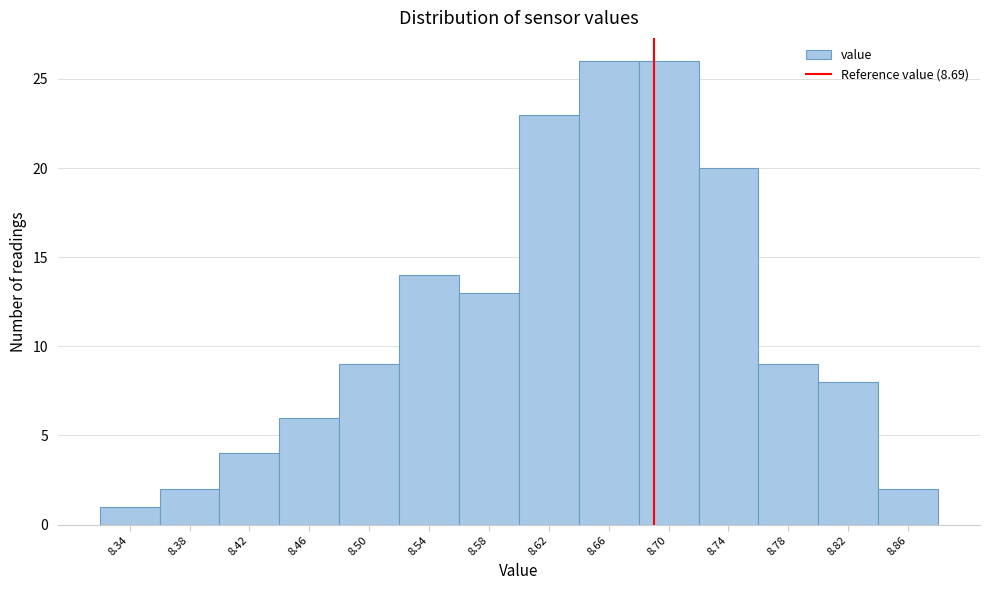

What is the height of the bar covering 8.80 to 8.84 on the x-axis? The values are not printed on the chart, so give them approximately, as read against the axis.

8